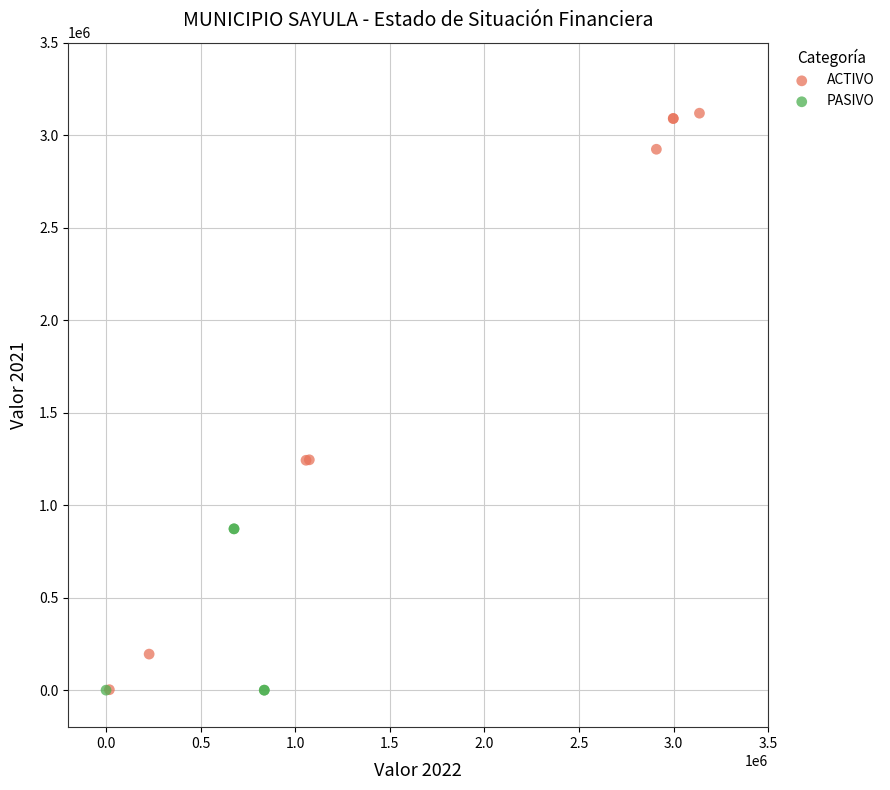

Which series has the largest Y range (max minus min)?

ACTIVO